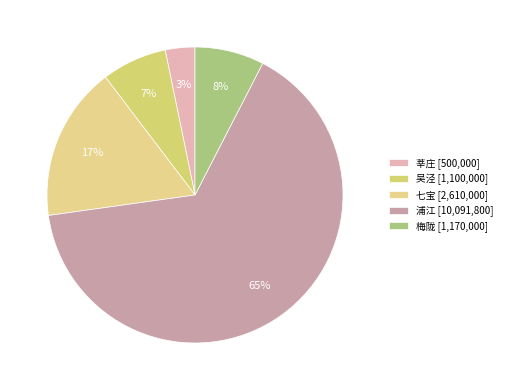

How many slices are in this pie chart?

5